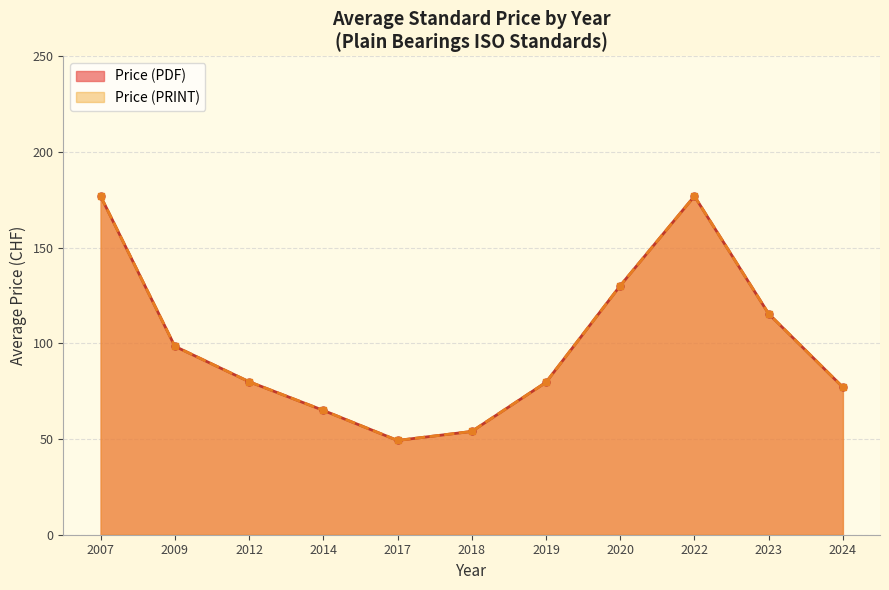

Which series changed the most between 2018 and 2024?

Price (PDF)